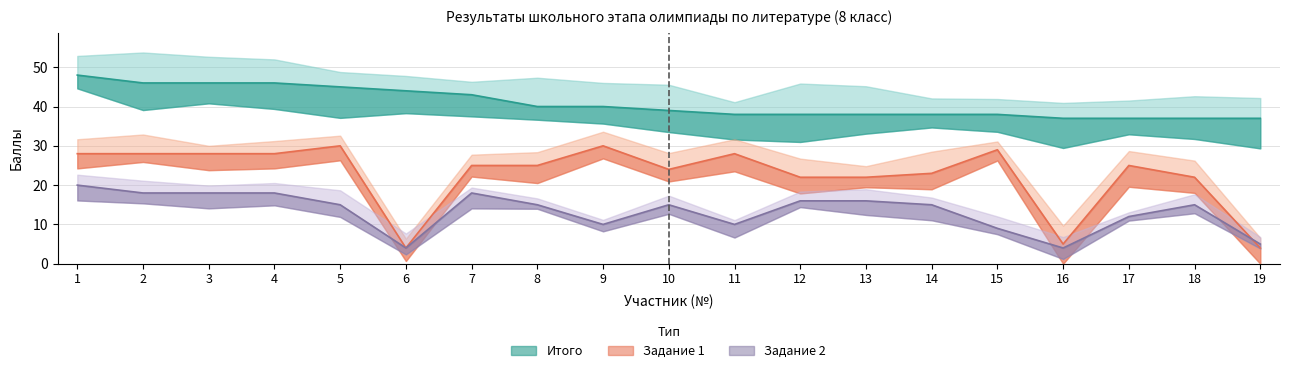

Is the value of Итого at 4 greater than the value of Задание 1 at 8?

Yes